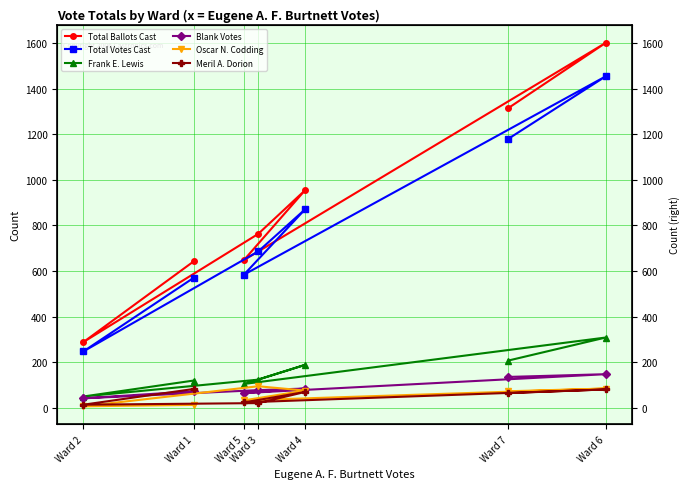

What are all the series names shown in the legend?

Total Ballots Cast, Total Votes Cast, Frank E. Lewis, Blank Votes, Oscar N. Codding, Meril A. Dorion